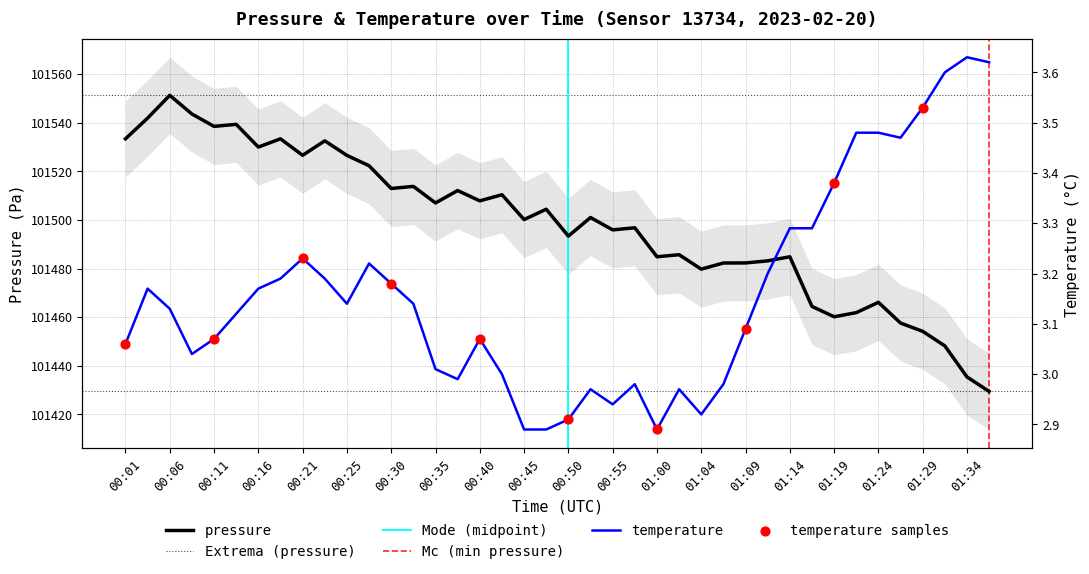

Which series has the largest total across all categories?

pressure